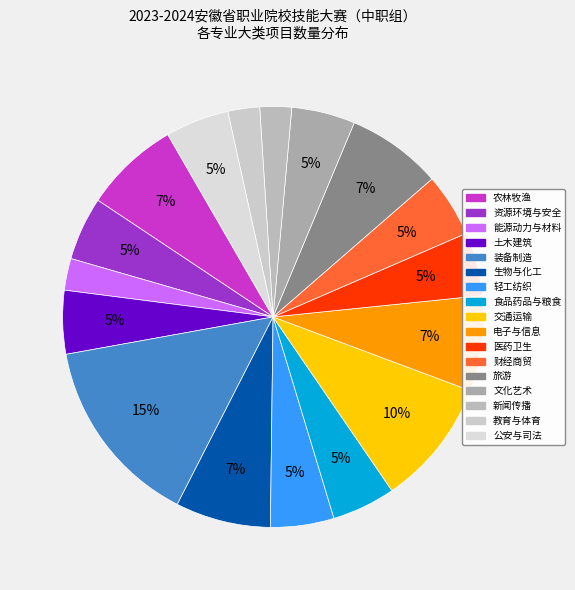

Is there a majority slice in this chart?

No